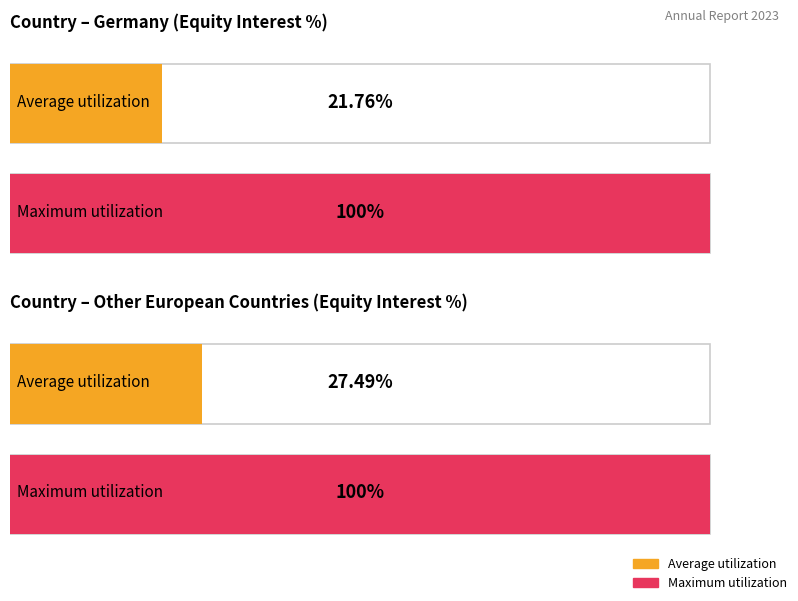

List the series in order of their overall mean, highest first.

Maximum utilization, Average utilization